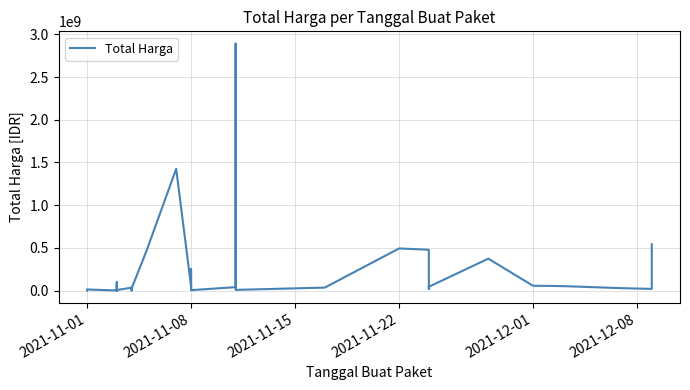

How many interior local peaks (higher than both neighbors) does the data have?

10